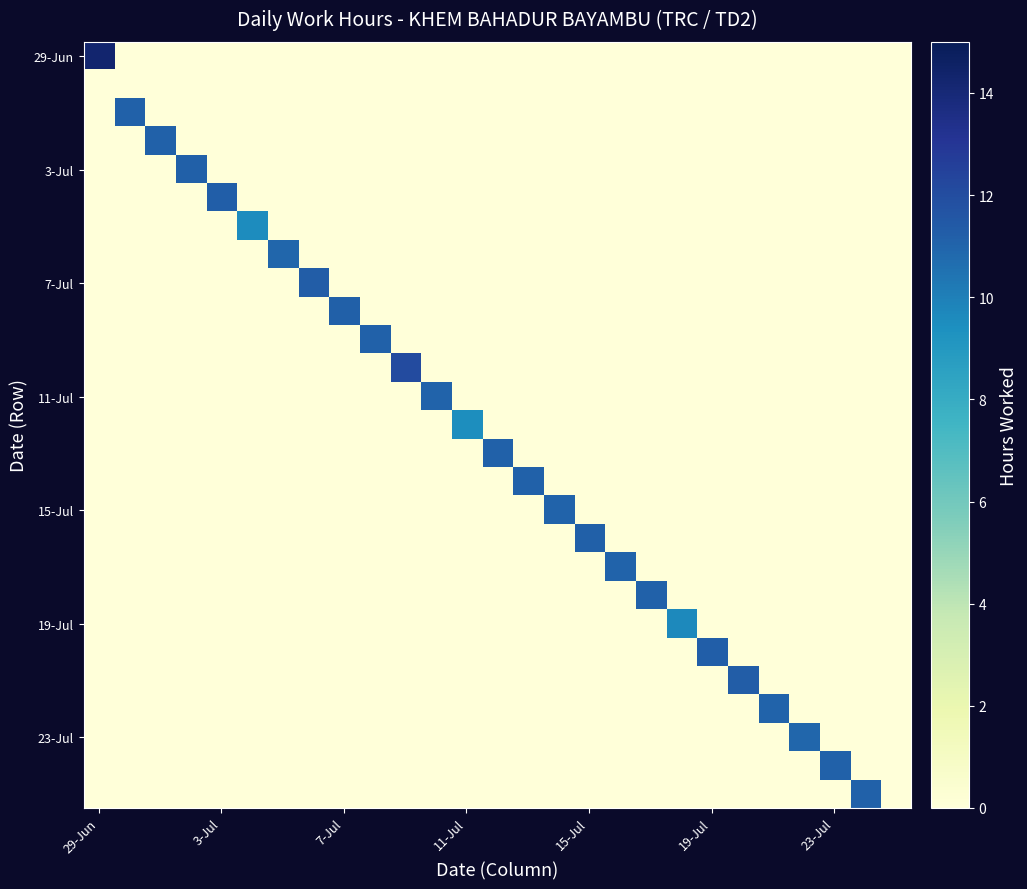

At how many categories does at least one series exceed 2?

26